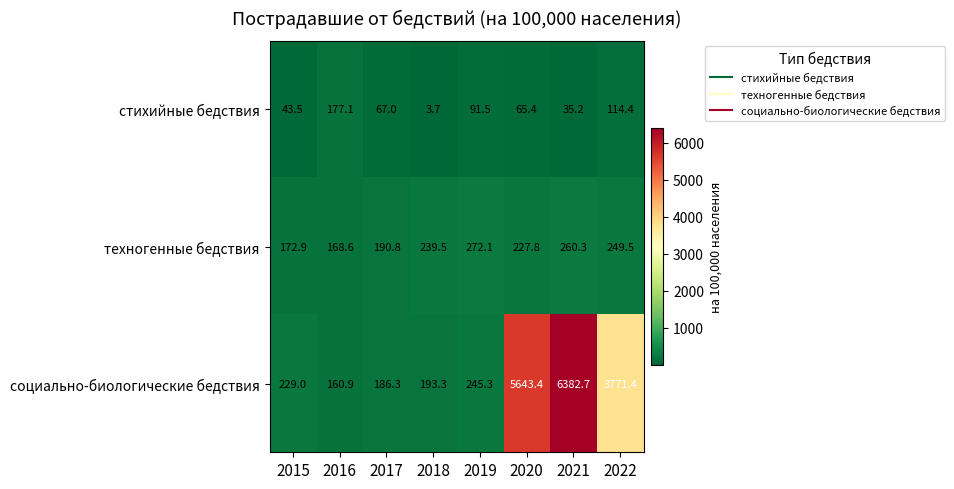

Is it true that техногенные бедствия equals 172.9 at 2015?

True